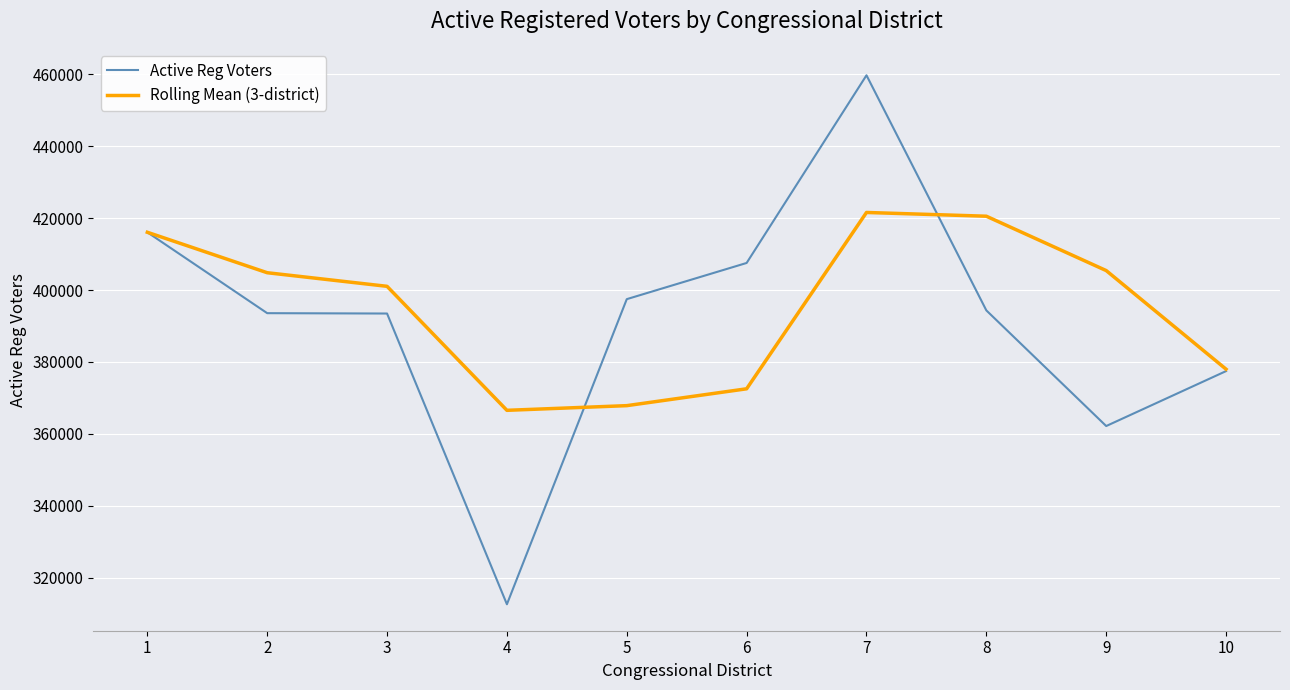

True or false: Active Reg Voters and Rolling Mean (3-district) intersect in this chart.

True